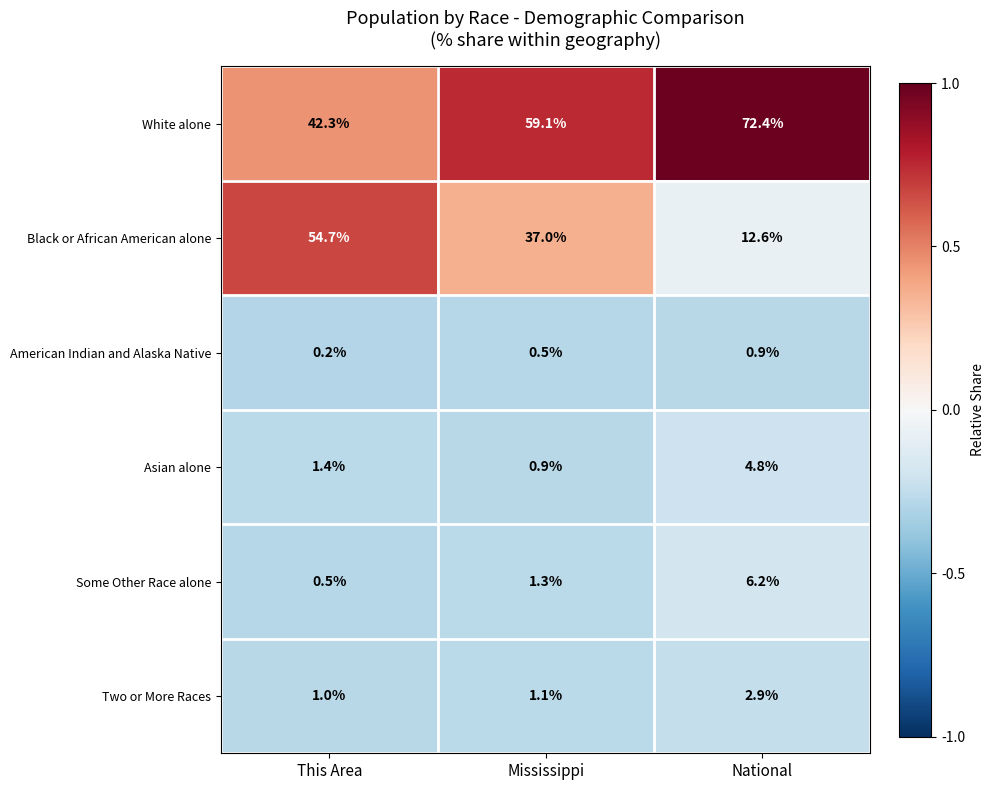

True or false: American Indian and Alaska Native has a value of 1.6 at National.

False